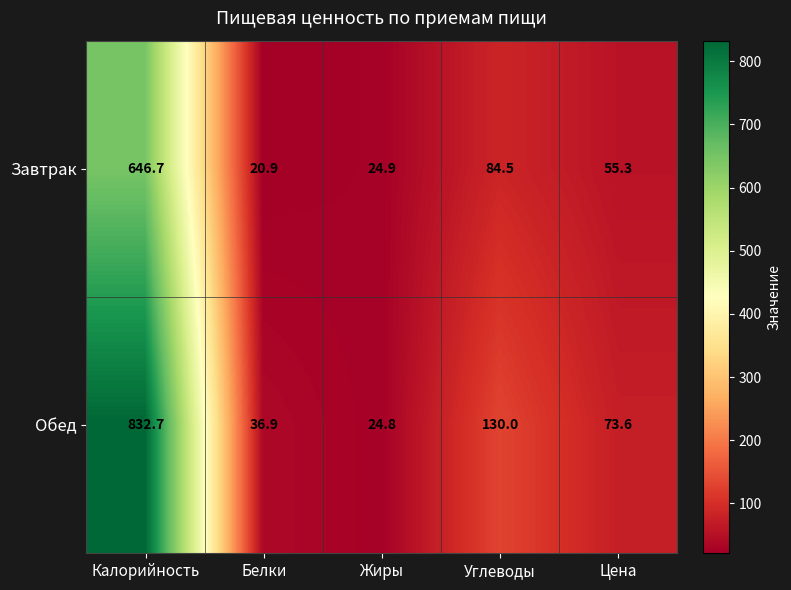

What value does the Завтрак series have at Цена?

55.3